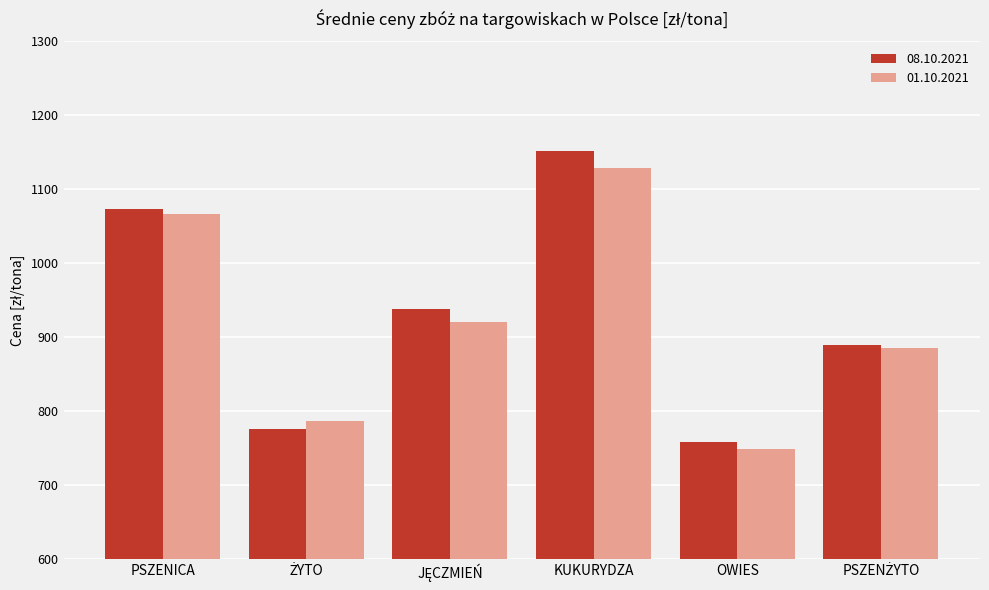

What is the highest value of the 01.10.2021 series?

1128.8